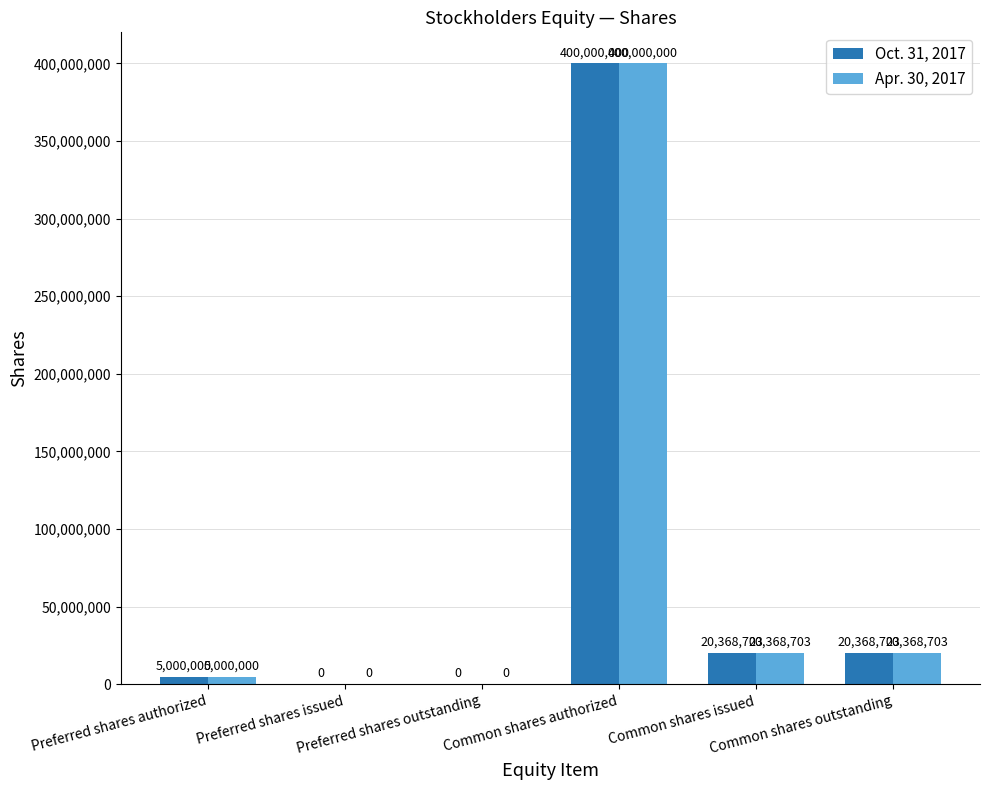

The value of Apr. 30, 2017 at Preferred shares outstanding is 0. True or false?

True